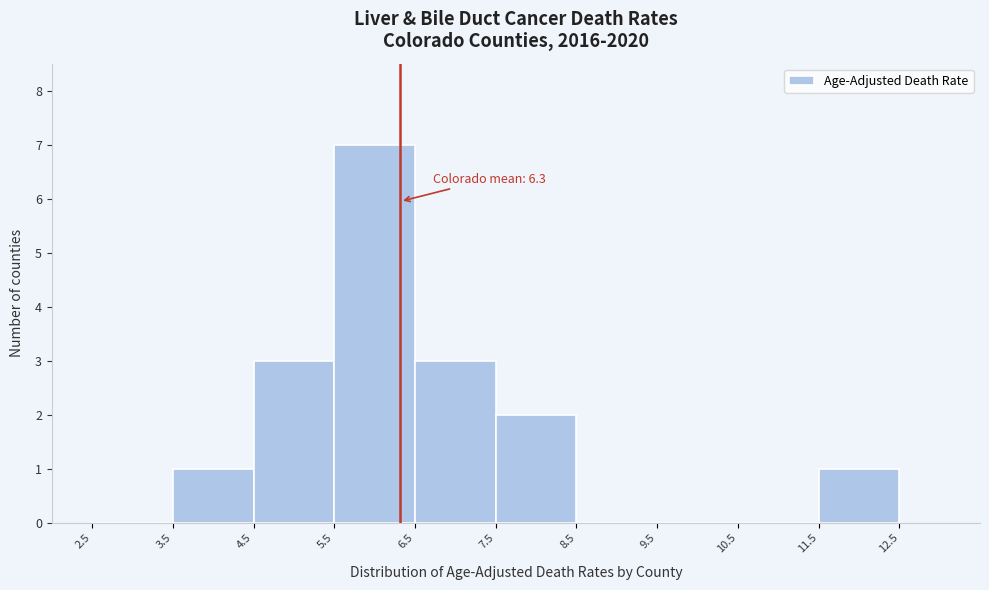

Over which range of the x-axis is the bar tallest?

5.5 to 6.5